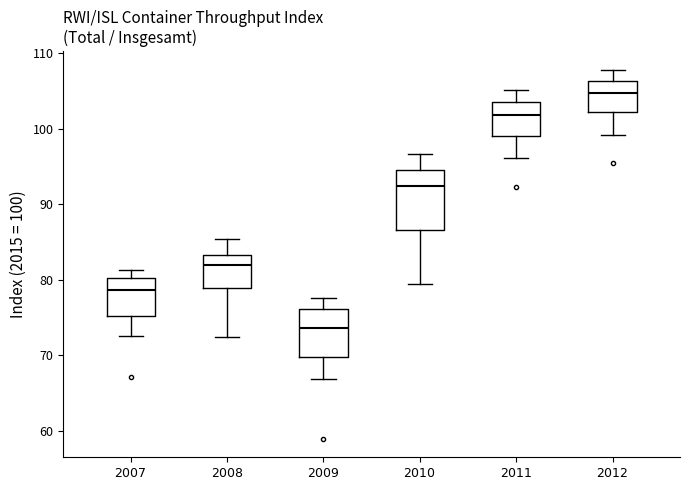

Reading left to right, read every box against the y-axis: the position of its median line, the range the box covers, and the ends of its whiskers. The values are not printed on the chart, so give them approximately, as read against the axis.

$\it{2007}$: median 79, box 75 to 80, whiskers 73 to 81
$\it{2008}$: median 82, box 79 to 83, whiskers 72 to 85
$\it{2009}$: median 74, box 70 to 76, whiskers 67 to 78
$\it{2010}$: median 92, box 87 to 94, whiskers 80 to 97
$\it{2011}$: median 102, box 99 to 104, whiskers 96 to 105
$\it{2012}$: median 105, box 102 to 106, whiskers 99 to 108